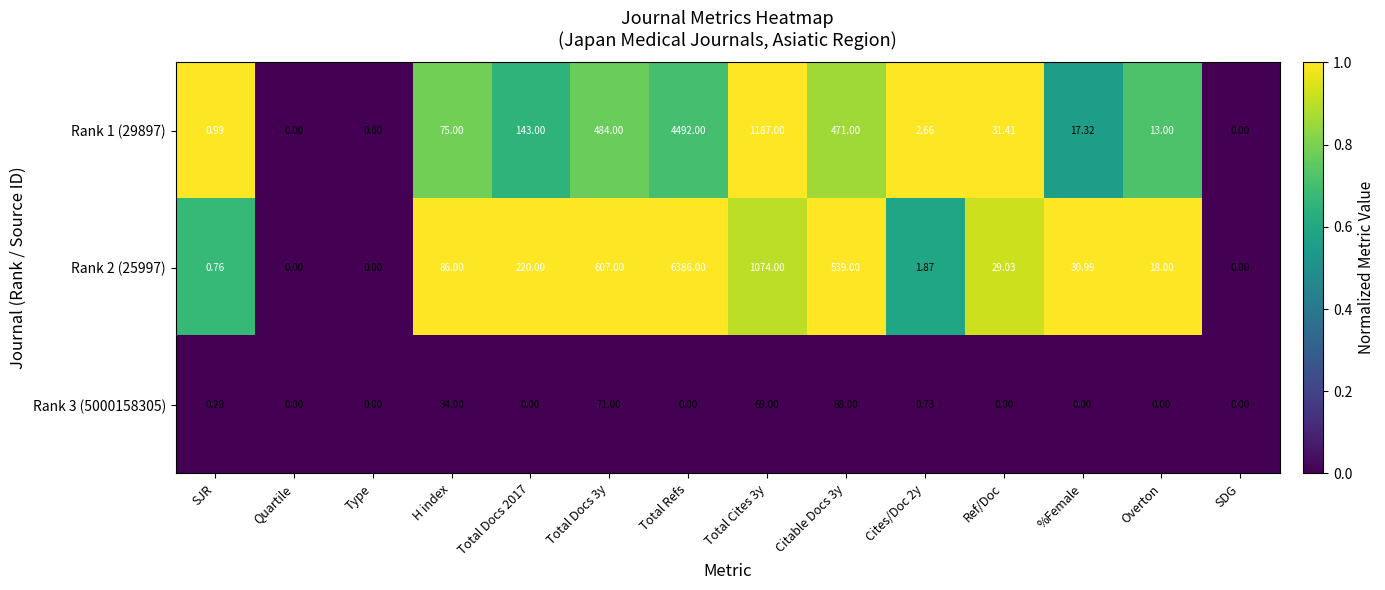

At which label is Rank 3 (5000158305) closest to 35?

H index